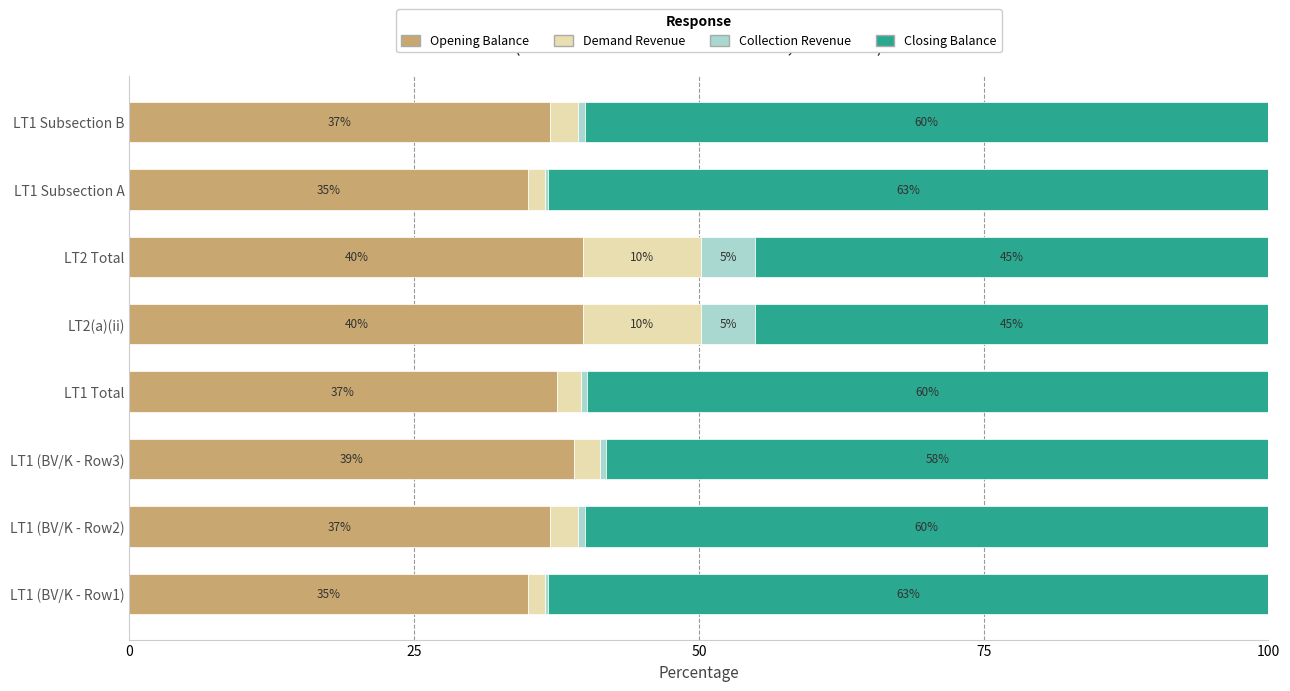

The Opening Balance series shows 39.8 at LT2 Total. True or false?

True